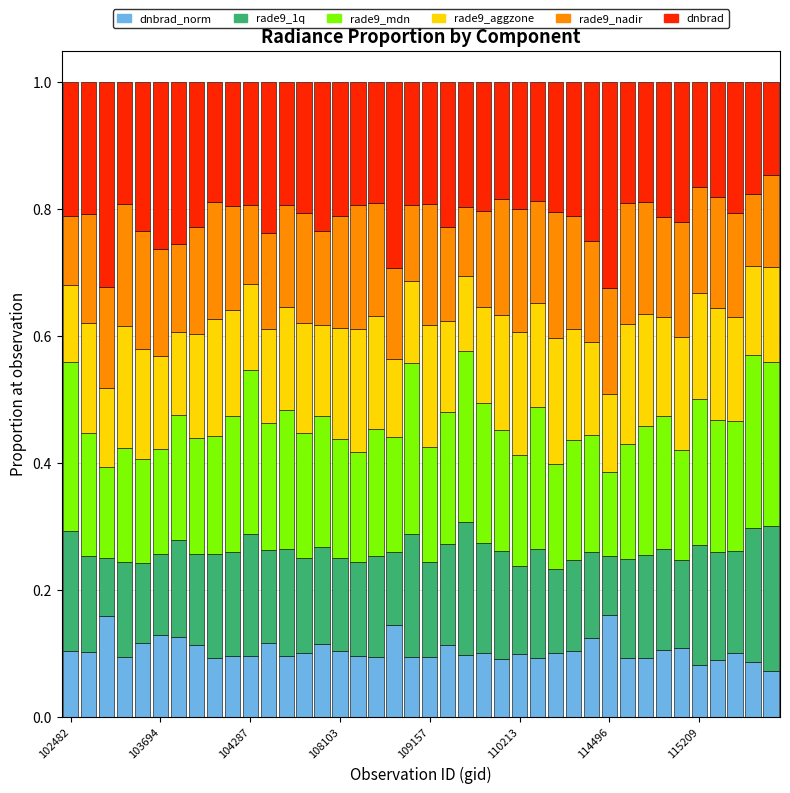

How many distinct data groups are displayed?

6